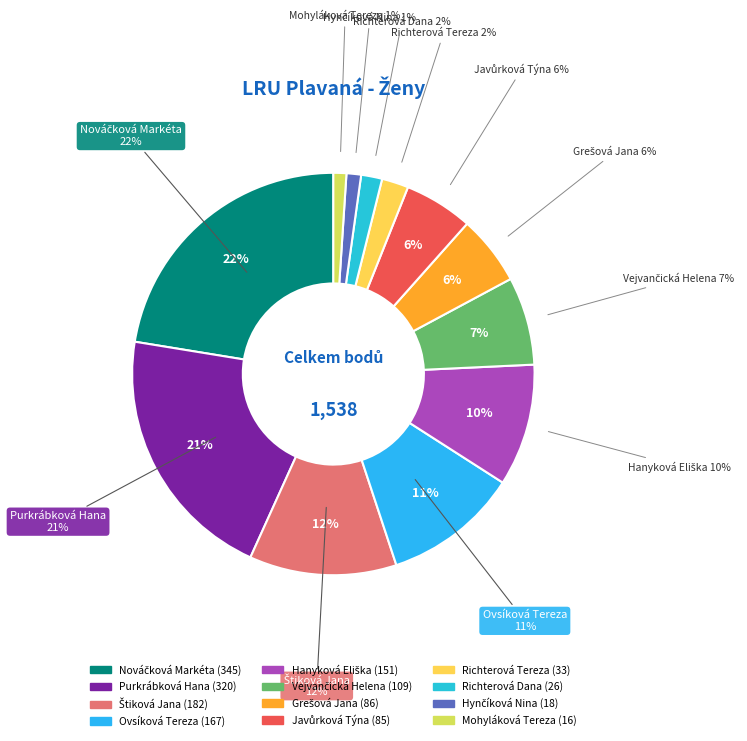

Between Hynčíková Nina and Grešová Jana, which is larger?

Grešová Jana